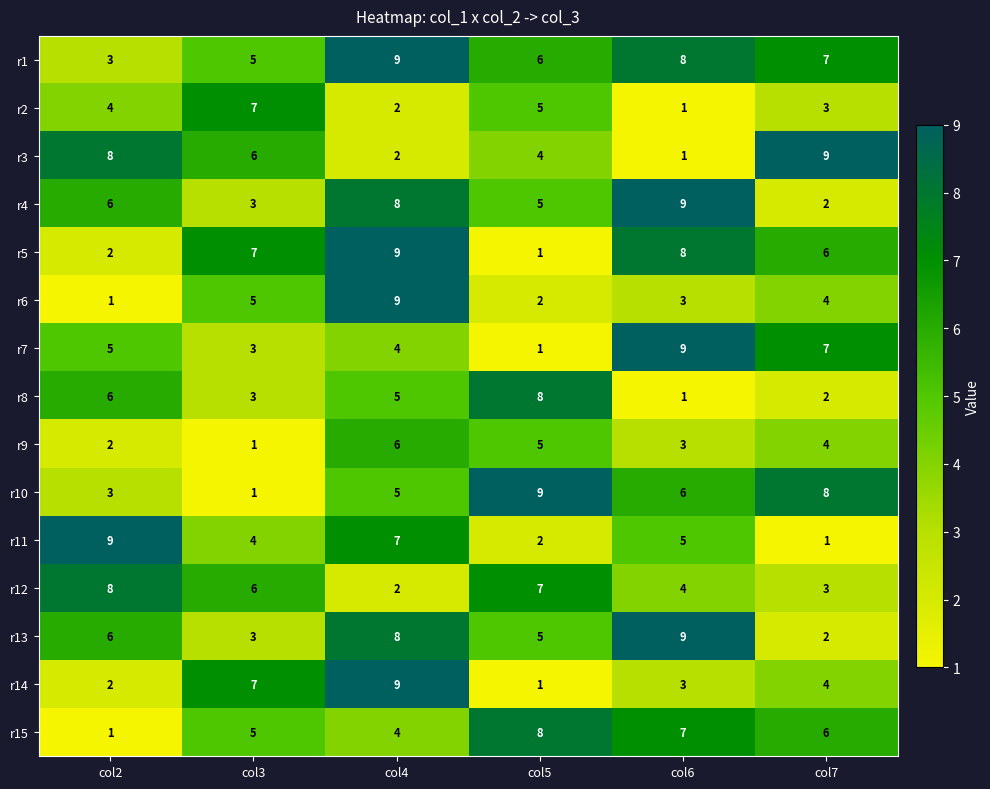

What is the maximum value for r5?

9